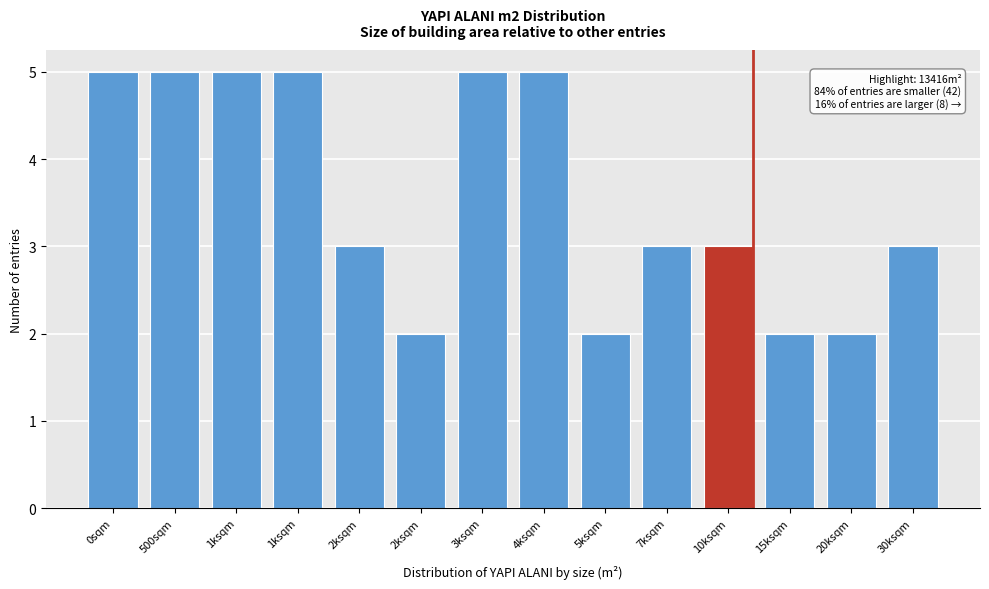

Are the bars horizontal?

No